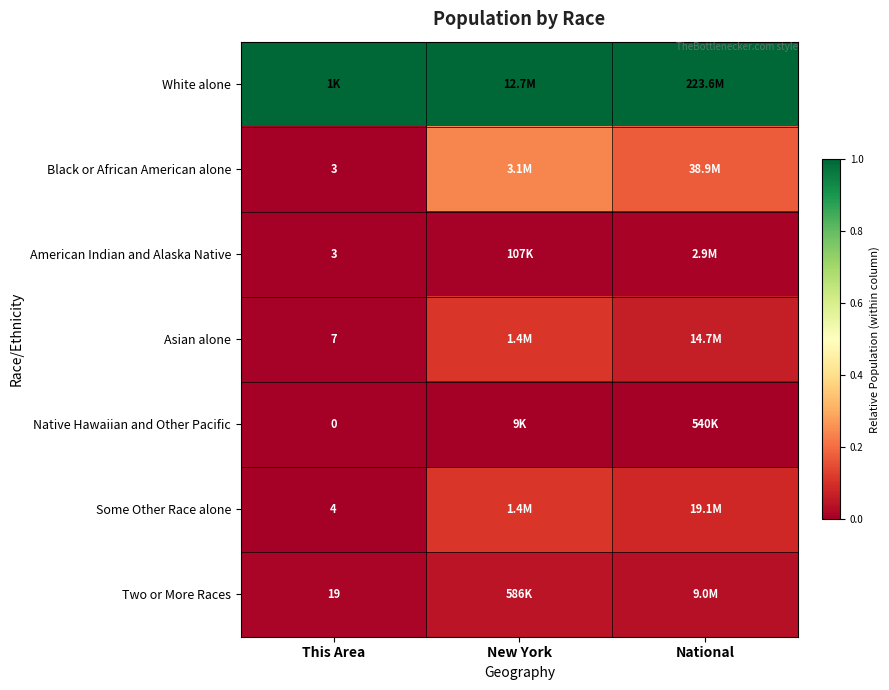

Rank the series at National from highest to lowest value.

White alone, Black or African American alone, Some Other Race alone, Asian alone, Two or More Races, American Indian and Alaska Native, Native Hawaiian and Other Pacific